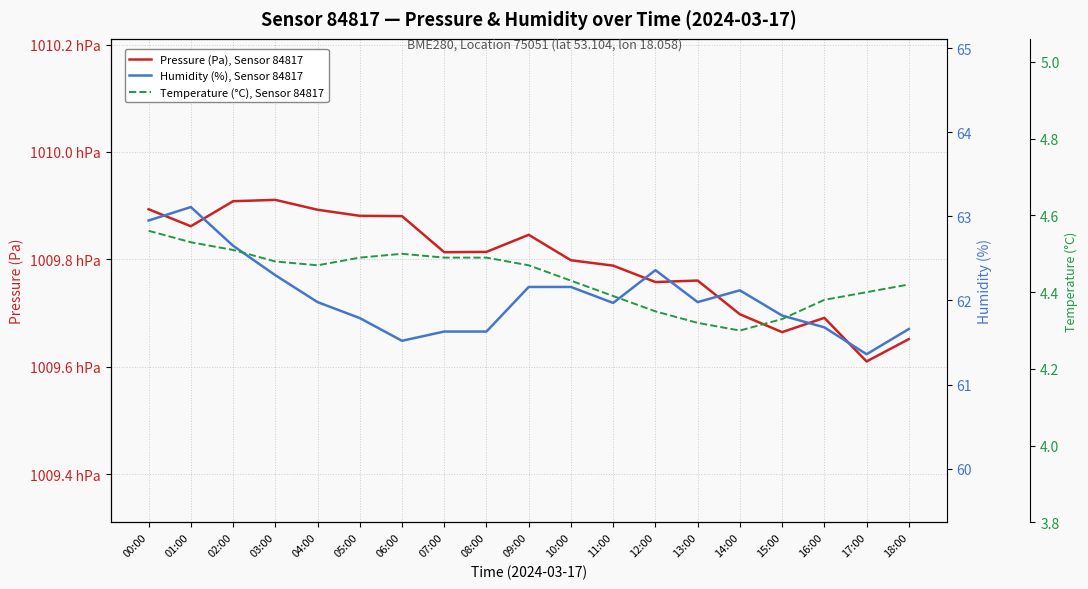

True or false: Temperature (°C), Sensor 84817 has a value of 2.9 at 15:00.

False